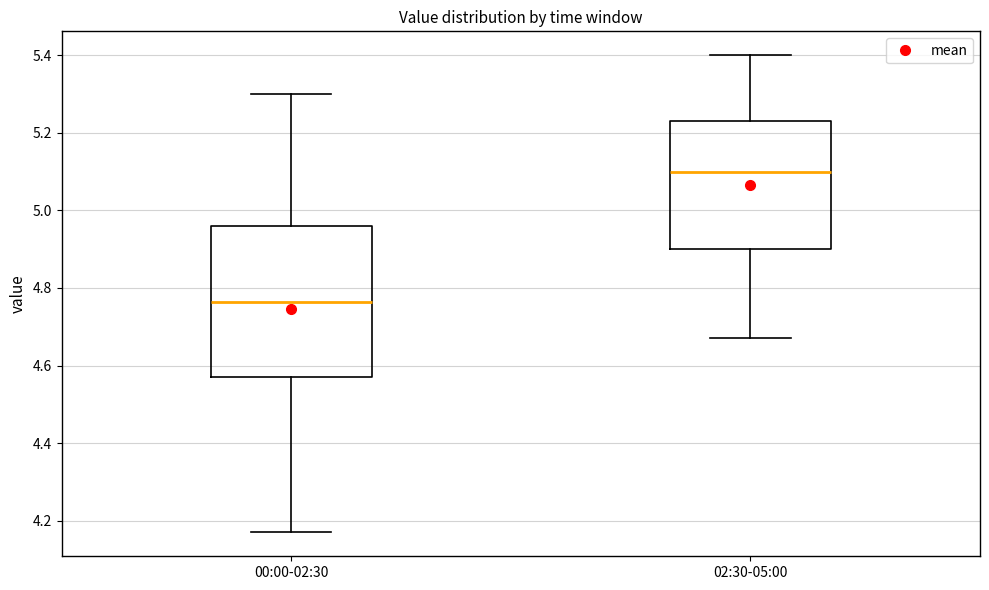

Reading left to right, read every box against the y-axis: the position of its median line, the range the box covers, and the ends of its whiskers. The values are not printed on the chart, so give them approximately, as read against the axis.

00:00-02:30: median 4.76, box 4.58 to 4.96, whiskers 4.18 to 5.30
02:30-05:00: median 5.10, box 4.90 to 5.24, whiskers 4.68 to 5.40